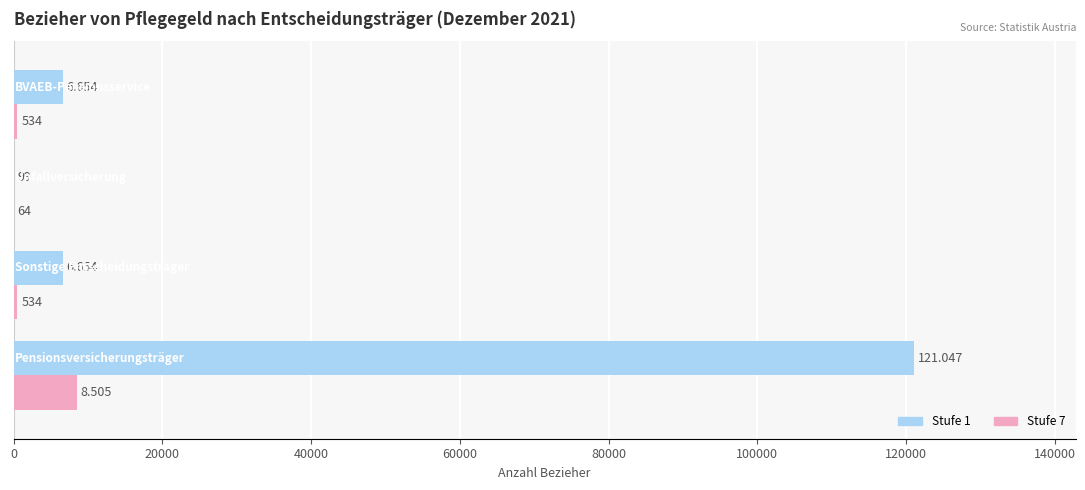

What are all the series names shown in the legend?

Stufe 1, Stufe 7